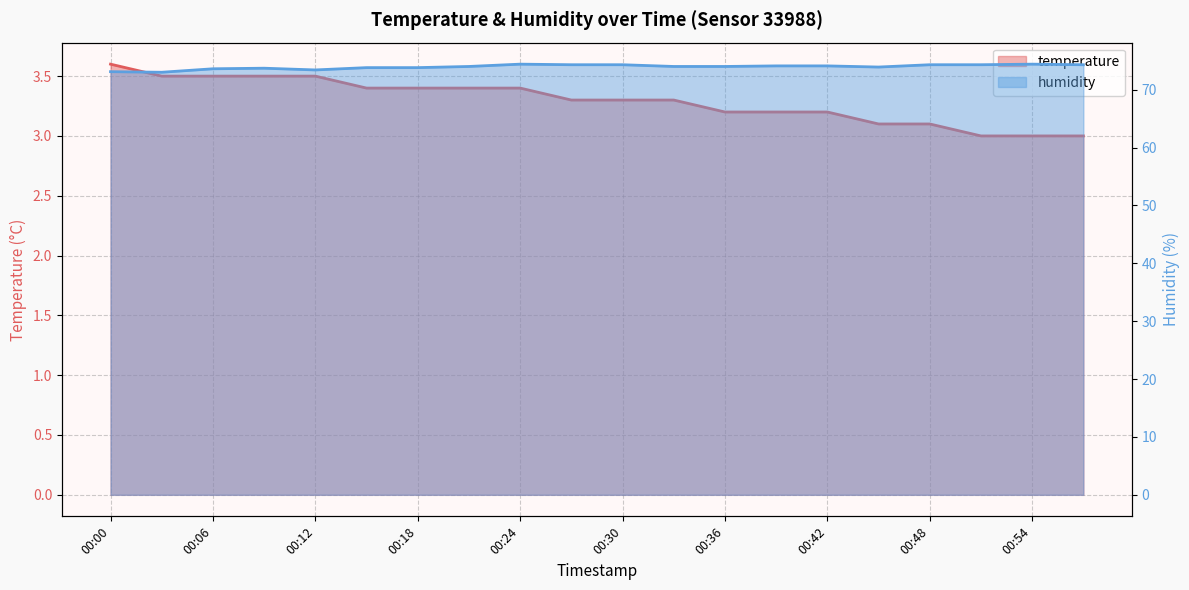

True or false: humidity has a value of 74.0 at 11.

True